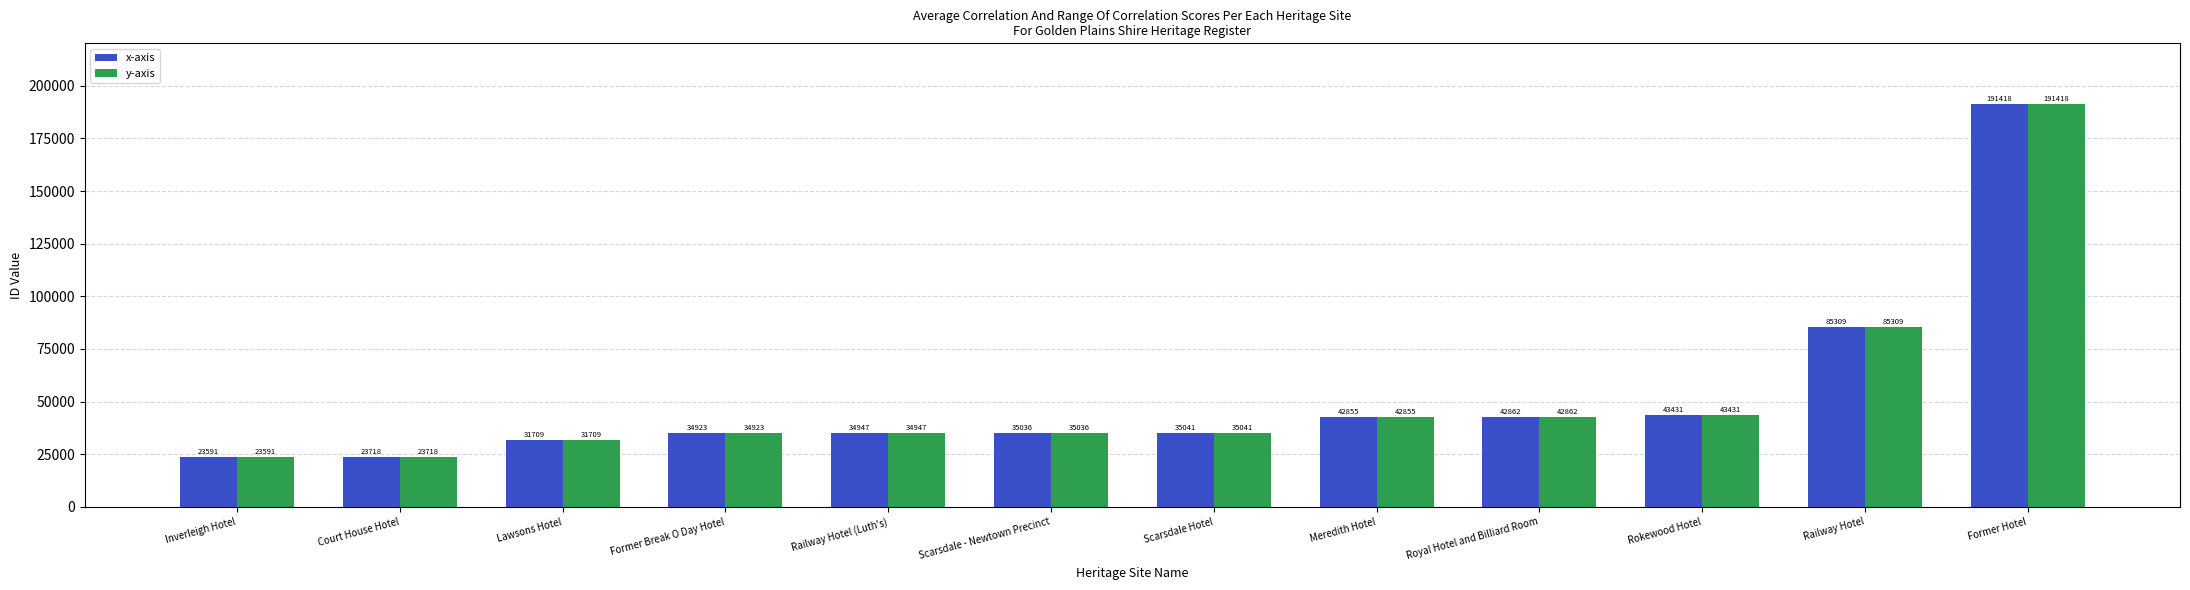

The value of x-axis at Inverleigh Hotel is 23591. True or false?

True